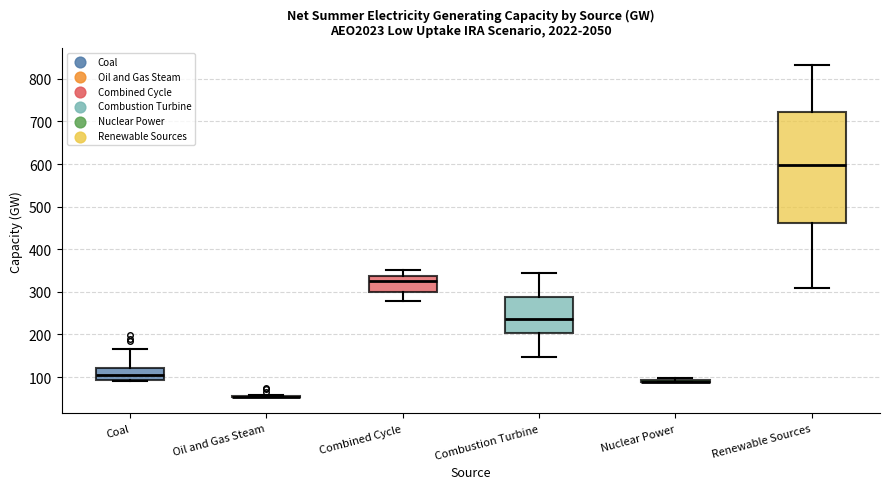

Which box is the tallest, from its lower edge to its upper edge?

Renewable Sources